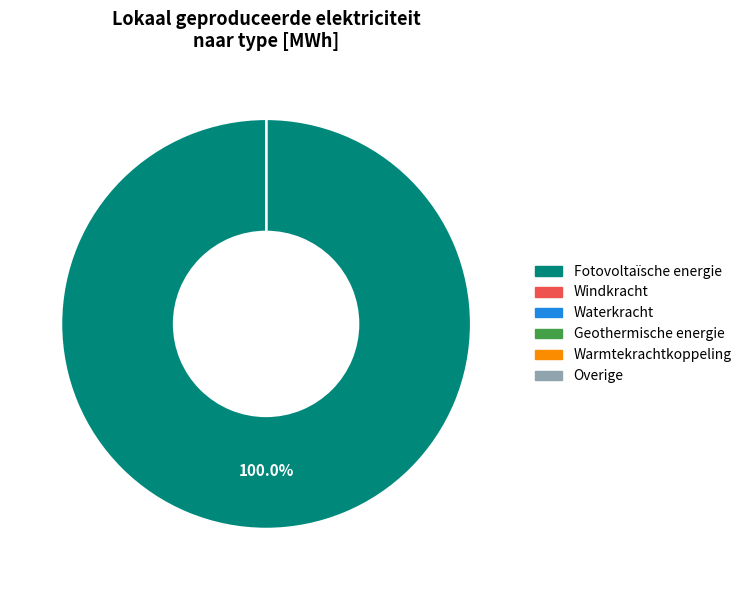

Is it true that Geothermische energie is 0% of the pie?

True